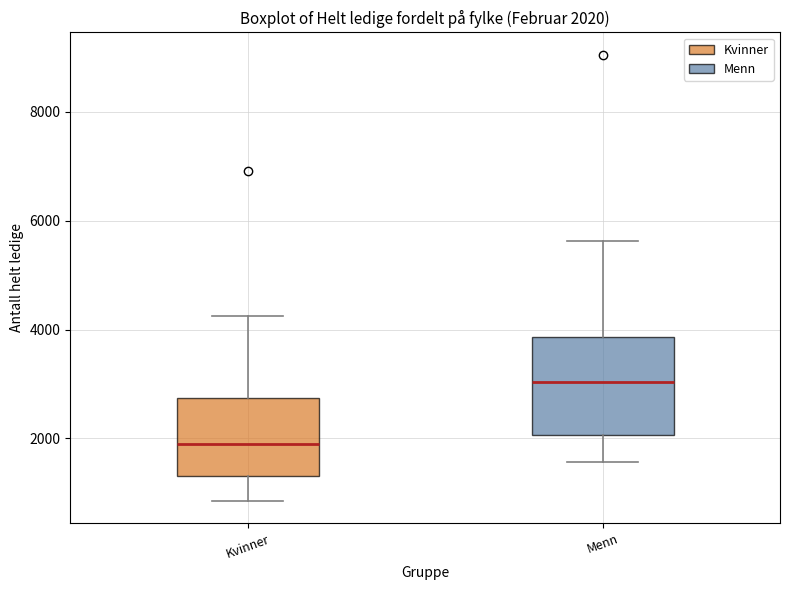

Which box's median line is the lowest?

Kvinner